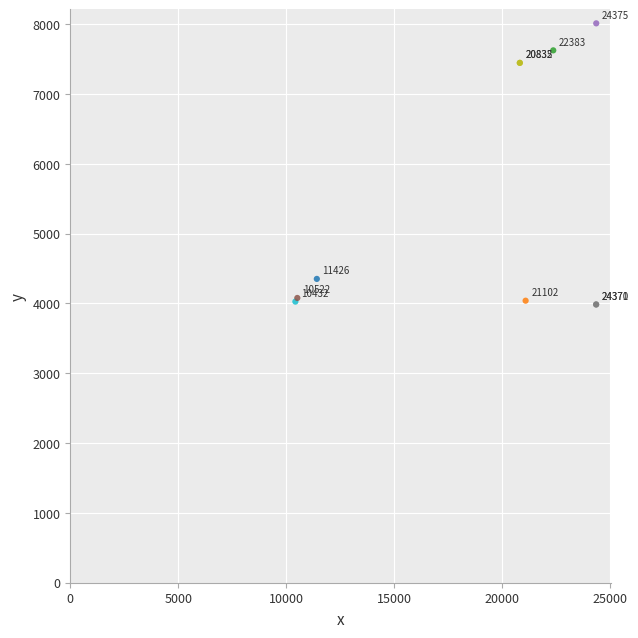

What Y value in the scatter plot is closest to 5999?

7447